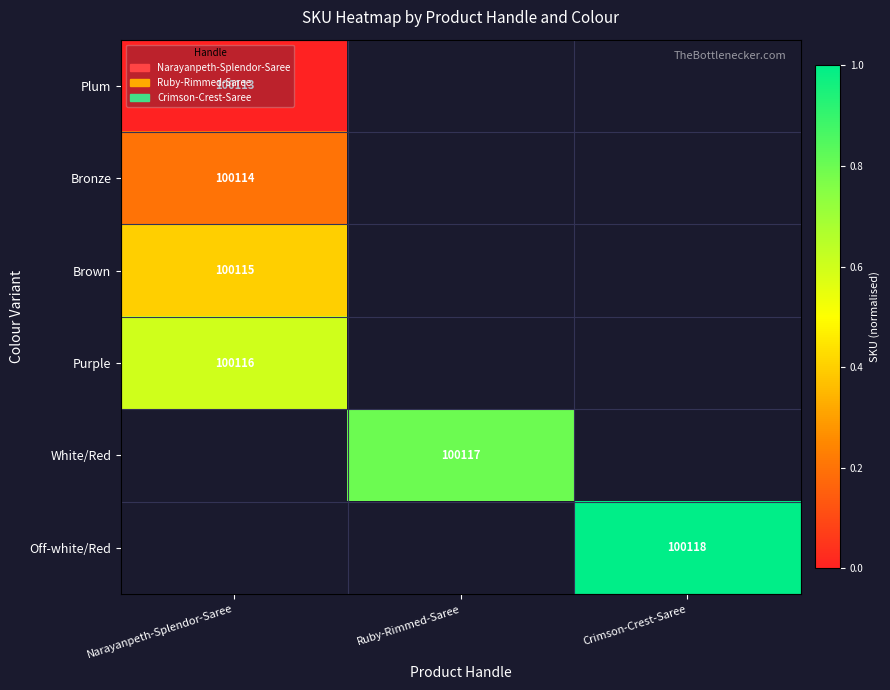

The value of Bronze at Narayanpeth-Splendor-Saree is 131895. True or false?

False